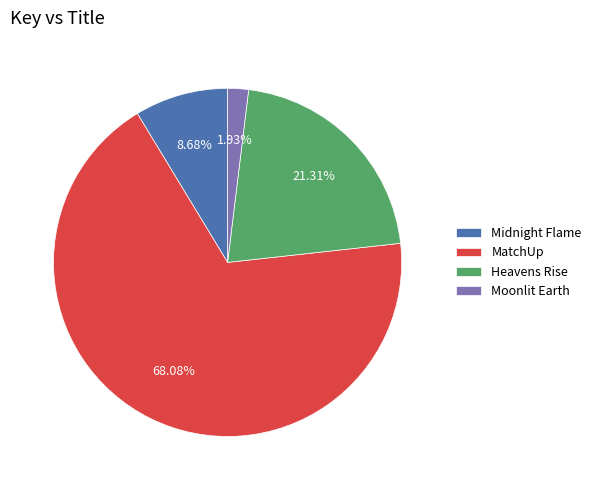

Combined, do MatchUp and Midnight Flame account for over 50%?

Yes